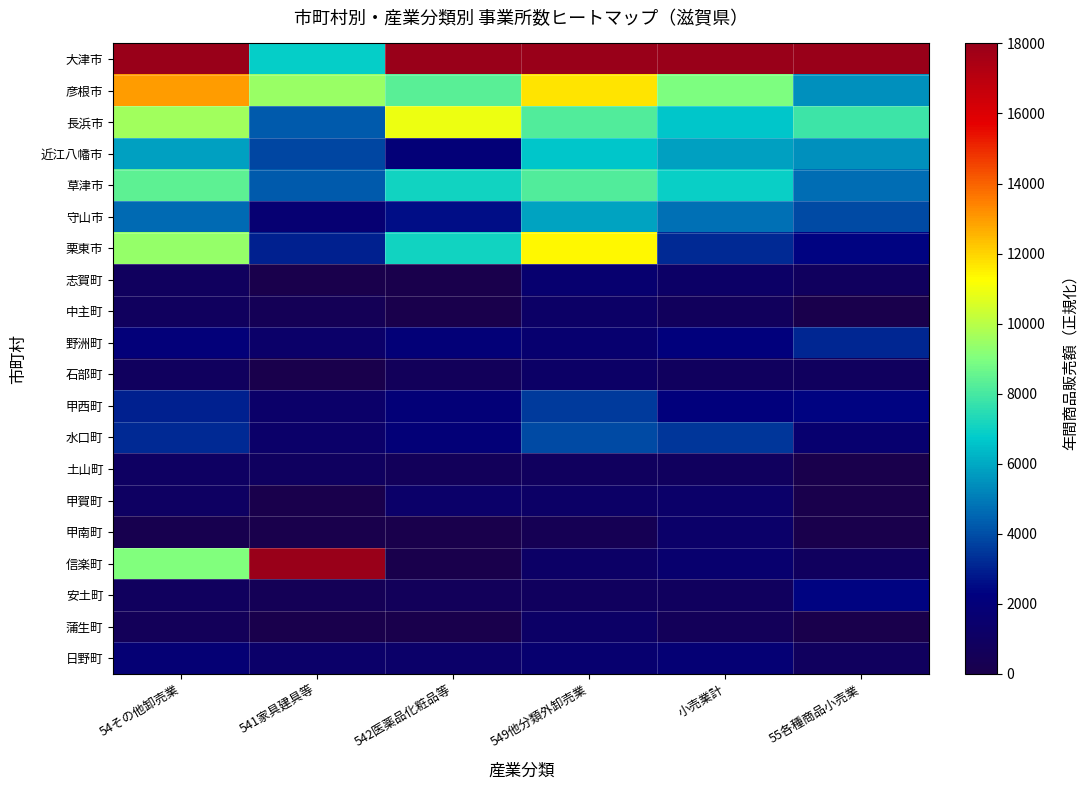

What is the total value across all series at 549他分類外卸売業?

90000.0